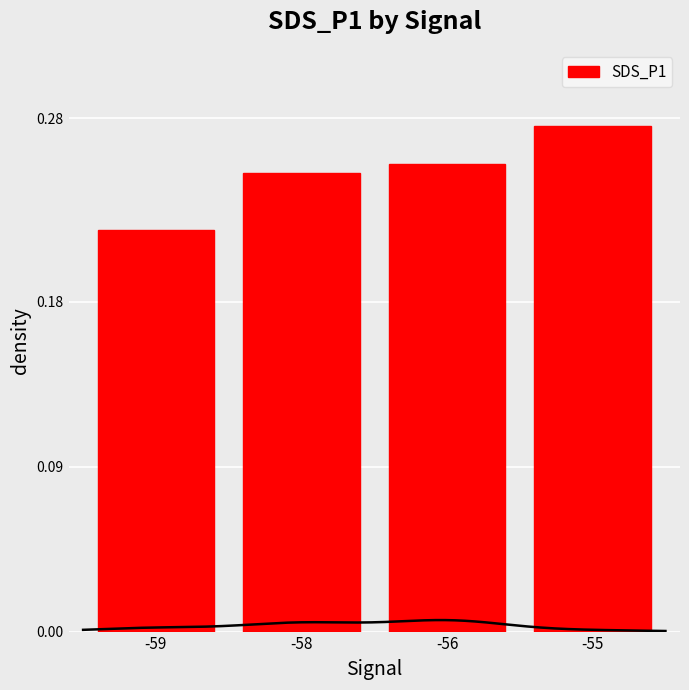

The chart shows a value of 0.4 at -58. True or false?

False